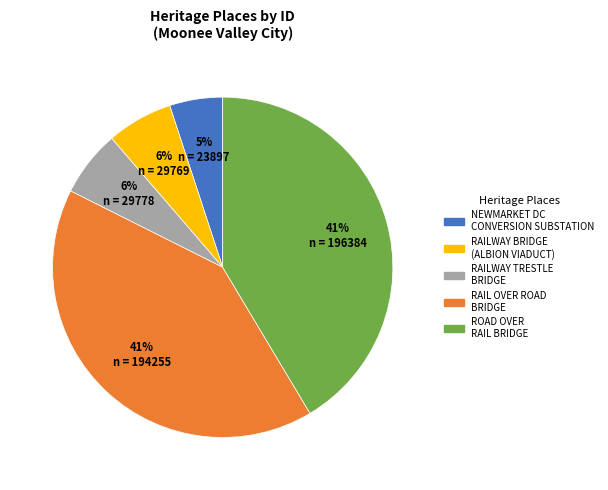

Does any single category account for the majority?

No